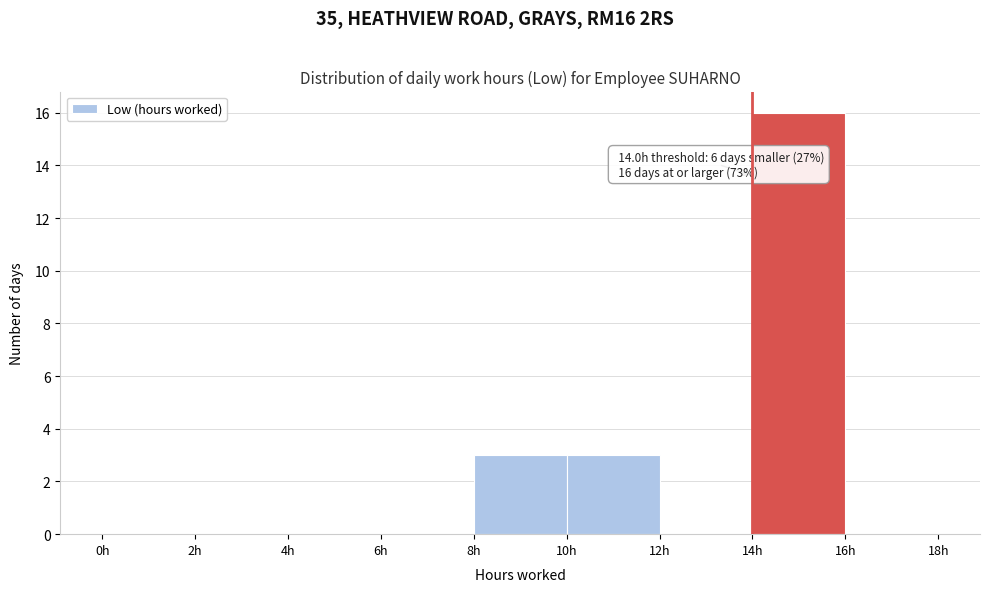

Over which range of the x-axis is the bar tallest?

14 to 16